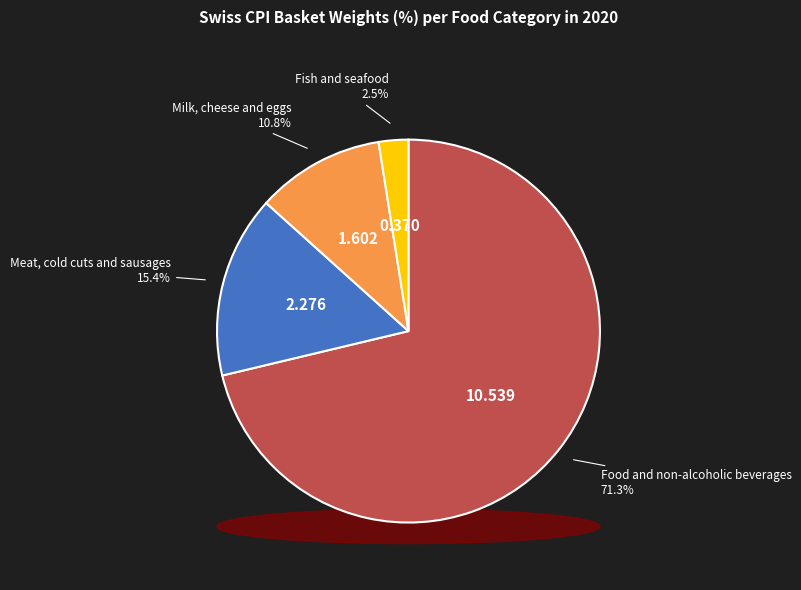

What is the largest slice in the pie chart?

Food and non-alcoholic beverages